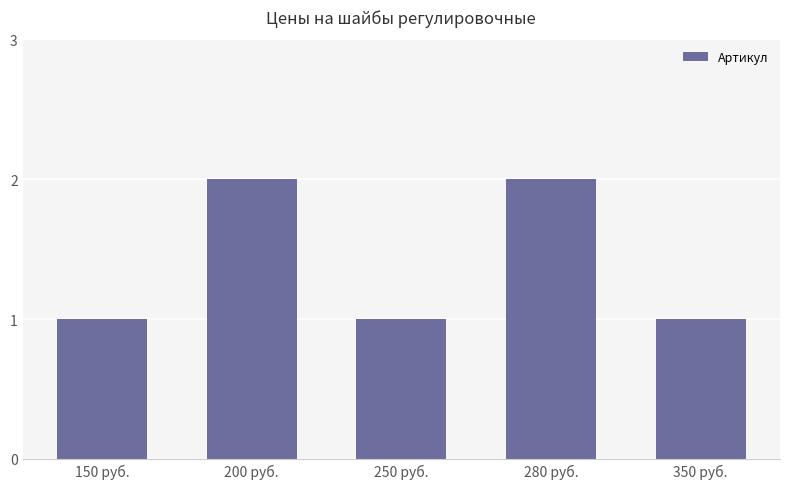

What is the difference between the second highest and minimum values?

1